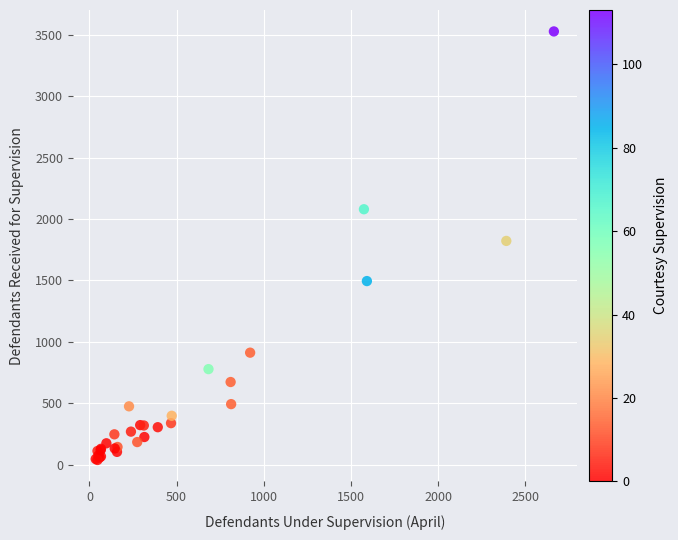

What Y value in the scatter plot is closest to 1783?

1822